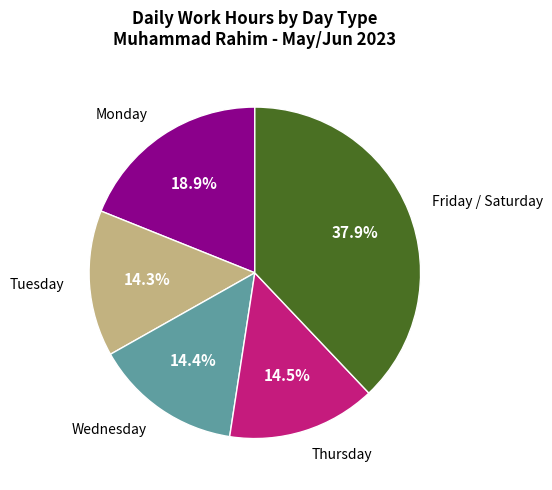

Is there a majority slice in this chart?

No